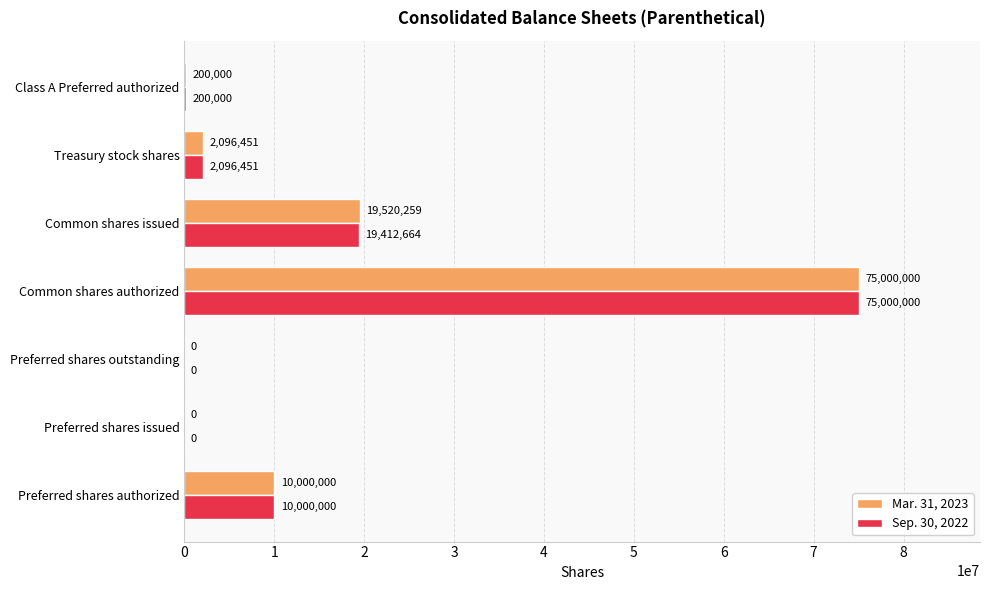

How many series are shown in this chart?

2